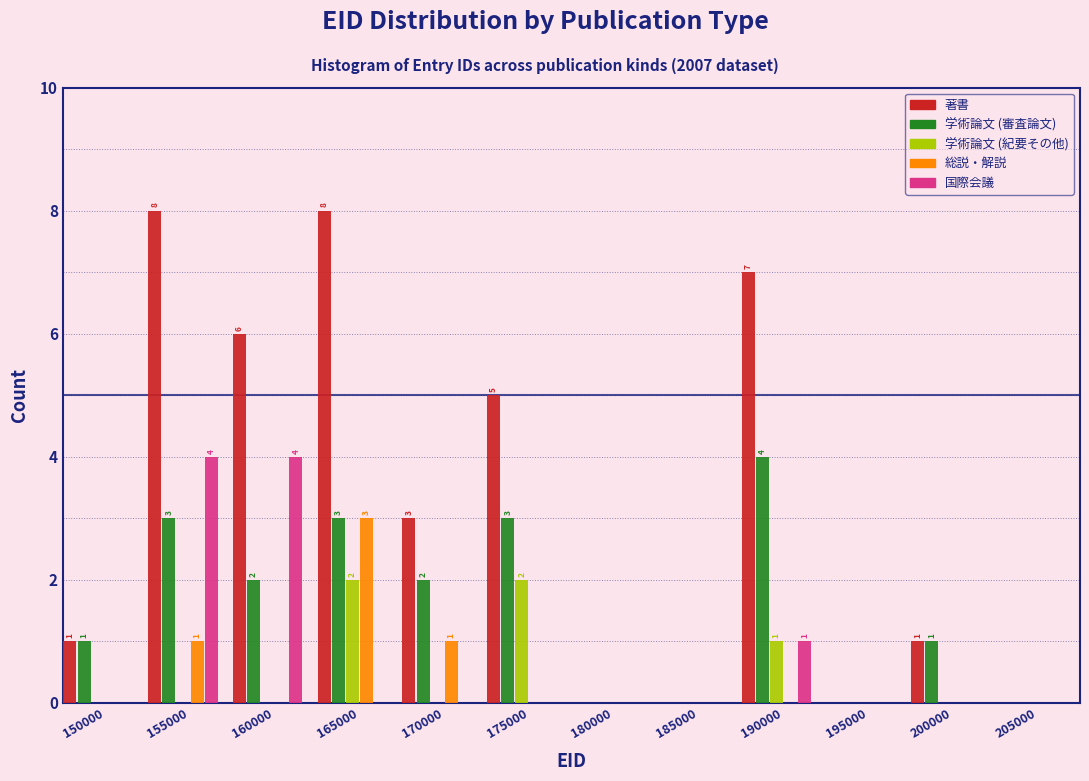

The 学術論文 (審査論文) series shows 2 at 200000. True or false?

False